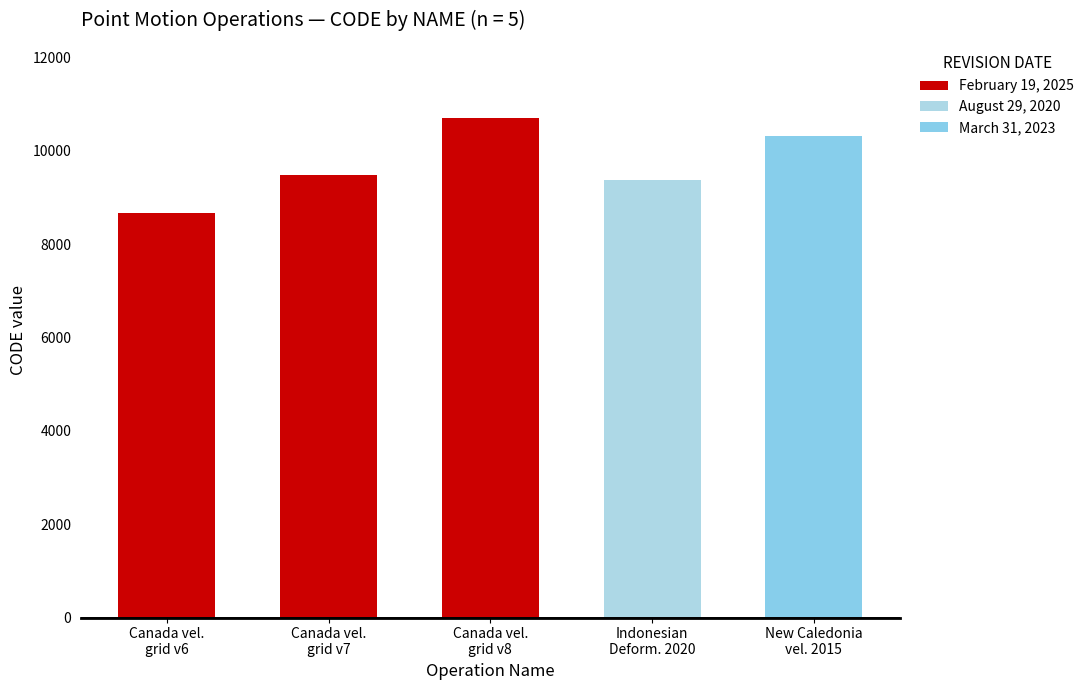

What is the greatest value displayed?

10707